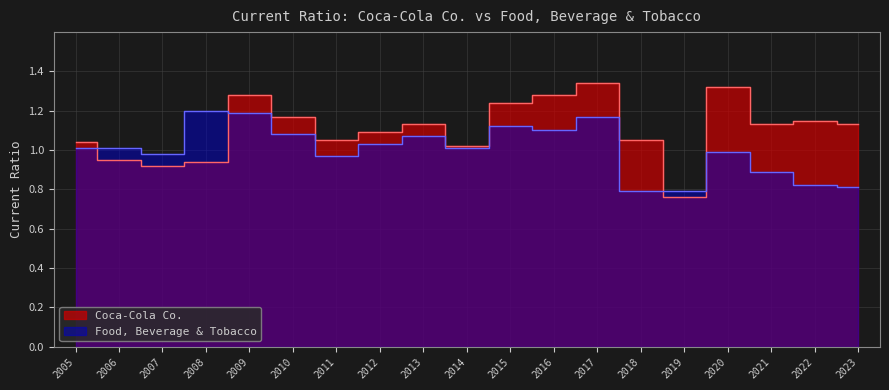

Reading left to right, extract all data points from this chart.

Food, Beverage & Tobacco: 2005=1.0	2006=1.0	2007=1.0	2008=1.2	2009=1.2	2010=1.1	2011=1.0	2012=1.0	2013=1.1	2014=1.0	2015=1.1	2016=1.1	2017=1.2	2018=0.8	2019=0.8	2020=1.0	2021=0.9	2022=0.8	2023=0.8
Coca-Cola Co.: 2005=1.0	2006=0.9	2007=0.9	2008=0.9	2009=1.3	2010=1.2	2011=1.1	2012=1.1	2013=1.1	2014=1.0	2015=1.2	2016=1.3	2017=1.3	2018=1.1	2019=0.8	2020=1.3	2021=1.1	2022=1.1	2023=1.1